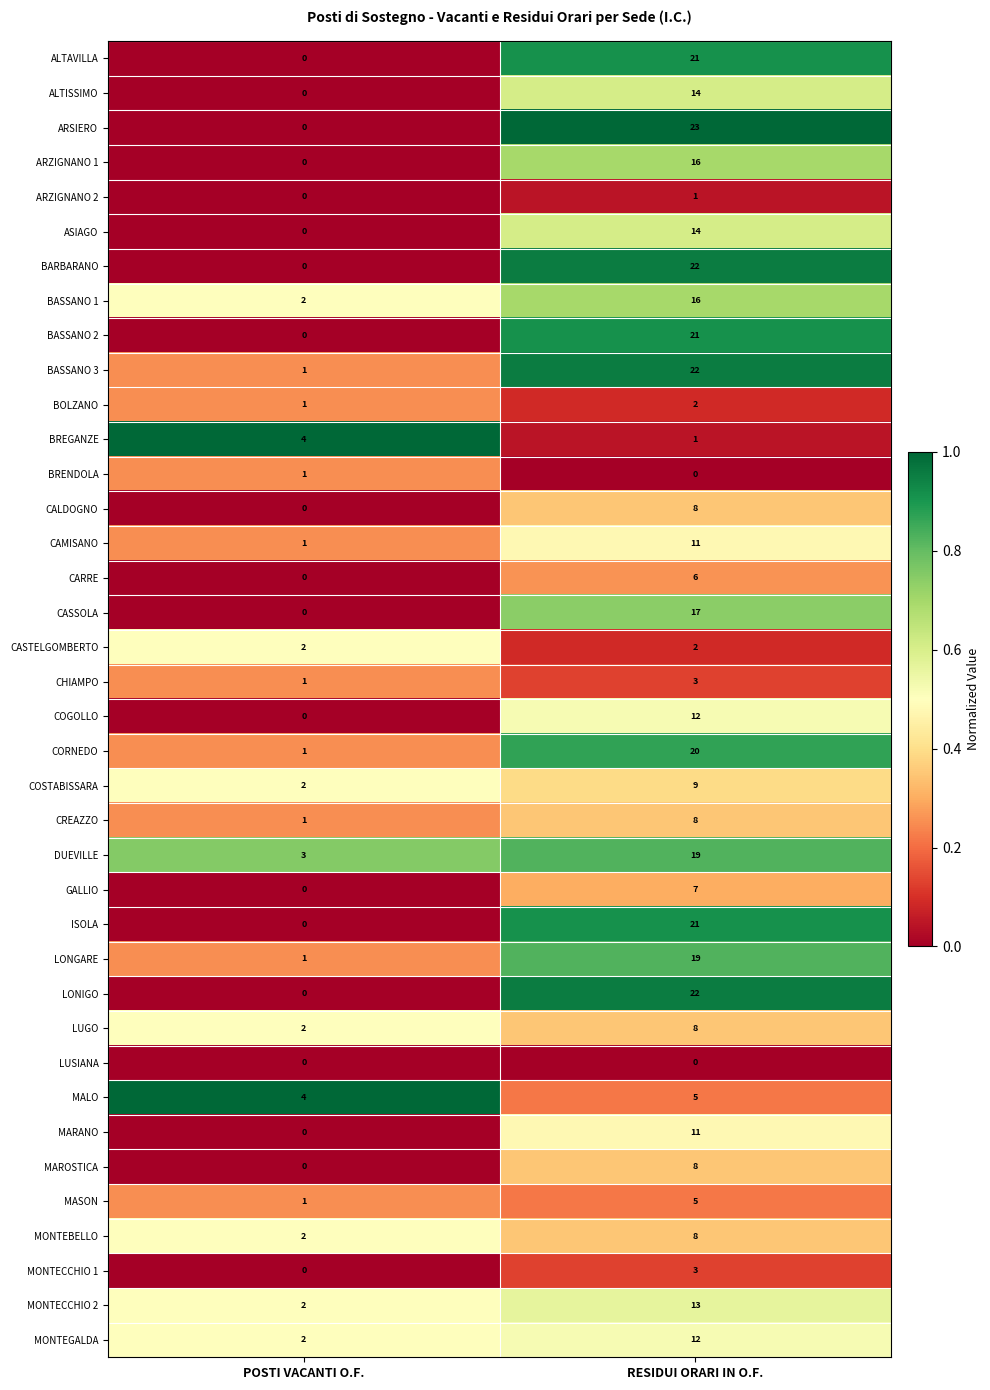

The MONTECCHIO 1 series shows 2 at POSTI VACANTI O.F.. True or false?

False